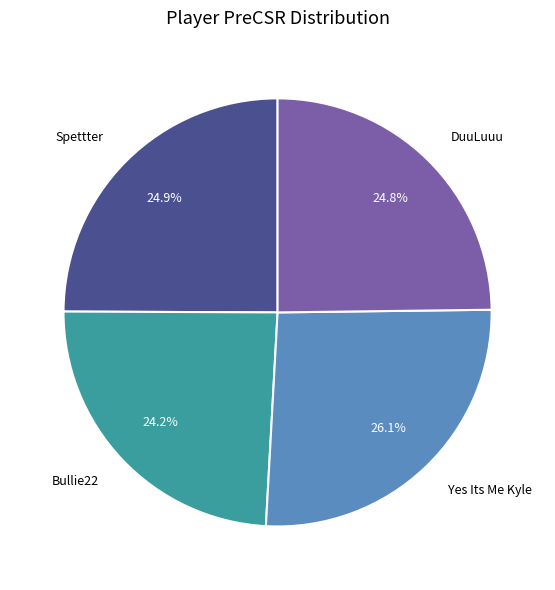

How many slices are in this pie chart?

4